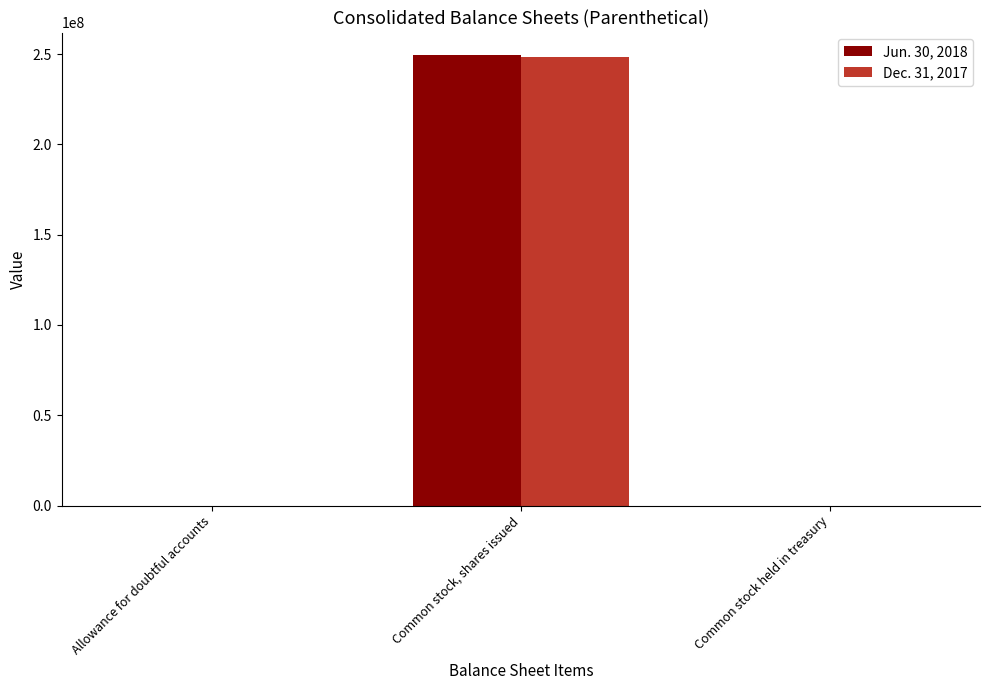

At which category is the sum across all series the highest?

Common stock, shares issued